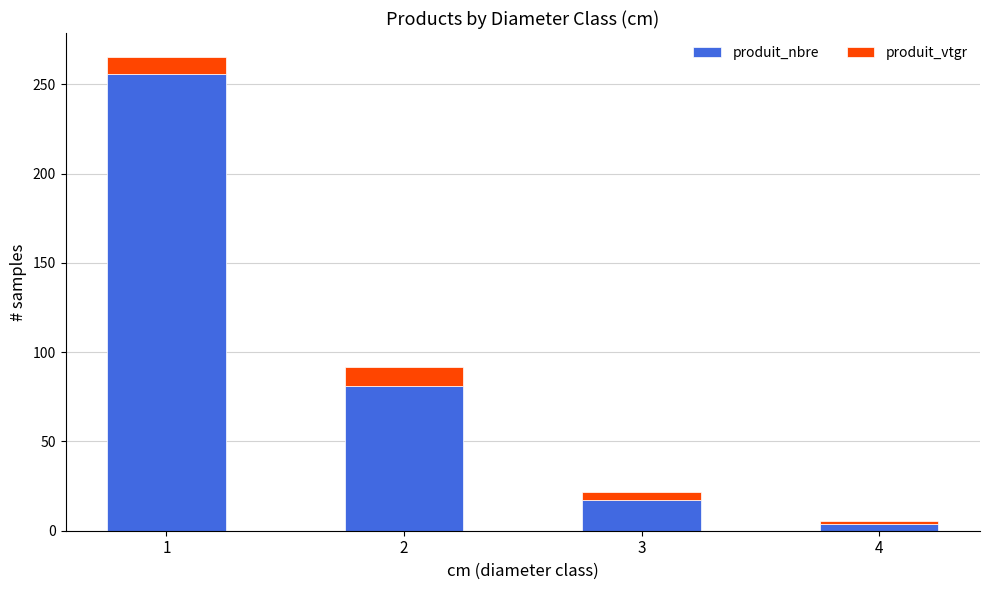

Reading left to right, what are the values for produit_nbre?

1=256.0	2=81.0	3=17.0	4=4.0